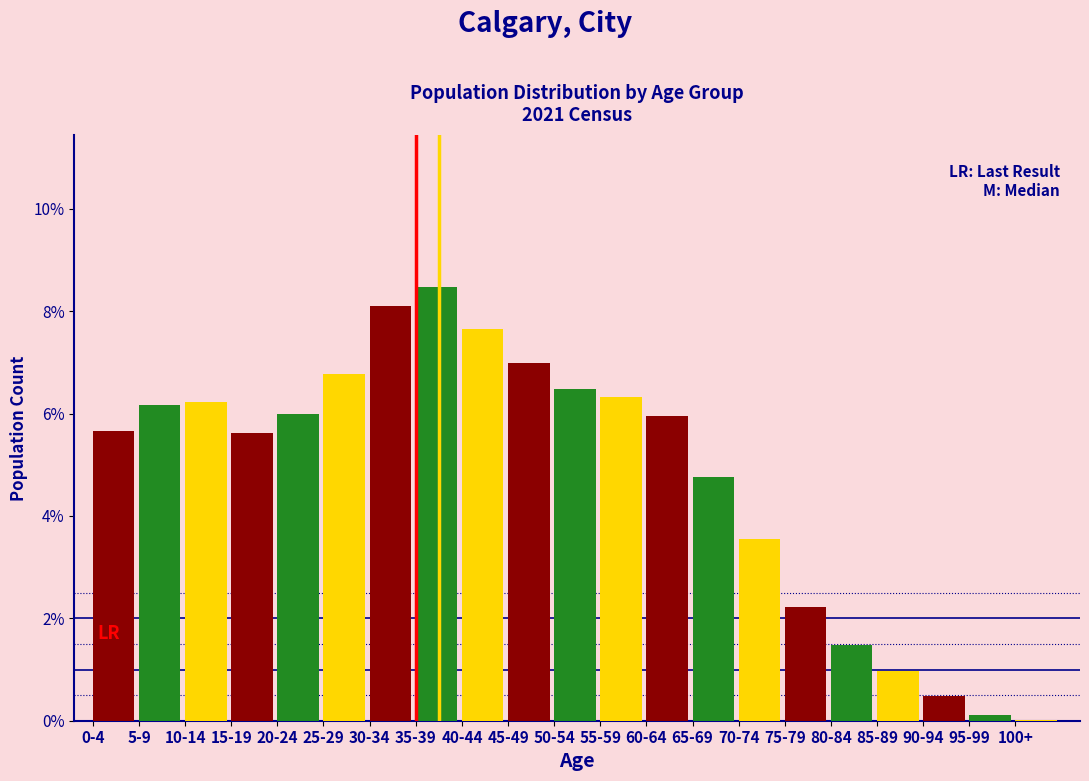

Are the bars horizontal?

No